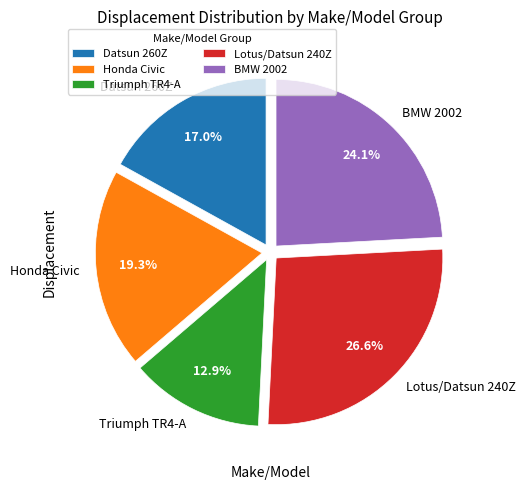

What is the total percentage of Datsun 260Z and BMW 2002?

41.1%